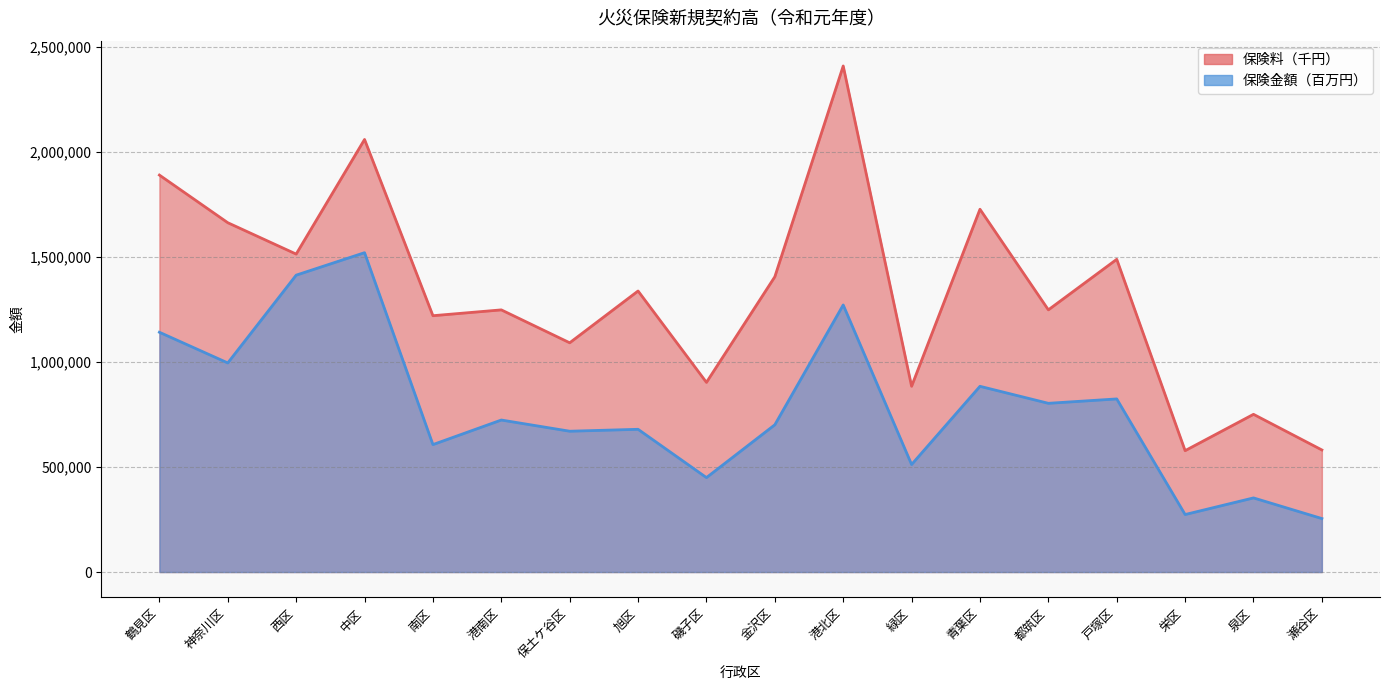

What are all the series names shown in the legend?

保険料（千円）, 保険金額（百万円）